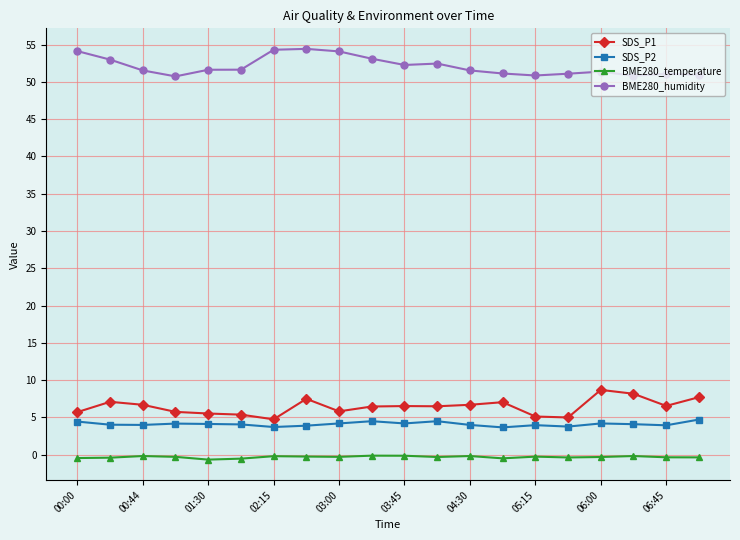

What is the value of the SDS_P1 point at the 4th from the left?

5.8